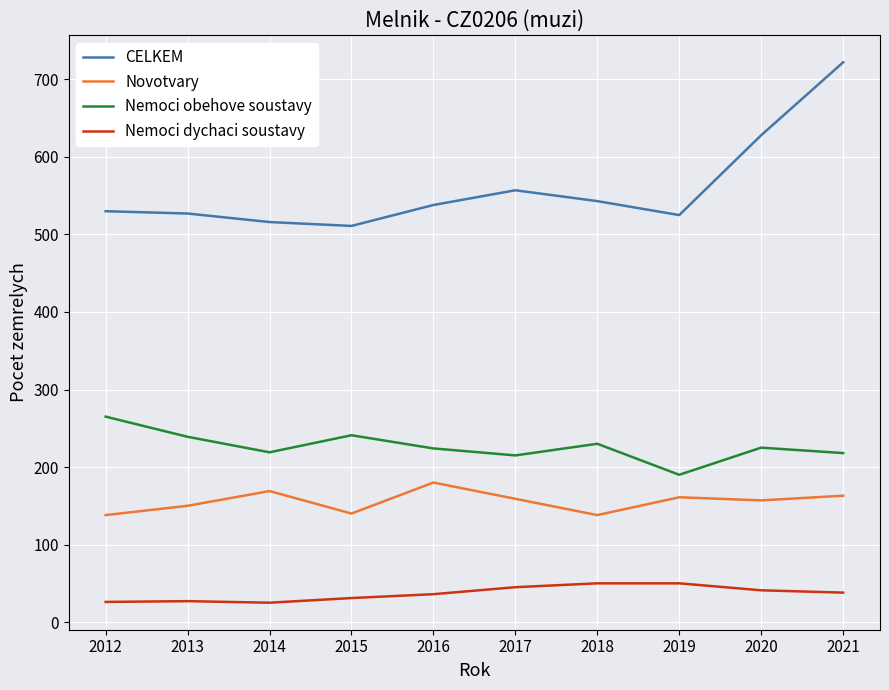

Which series has the widest spread of values?

CELKEM